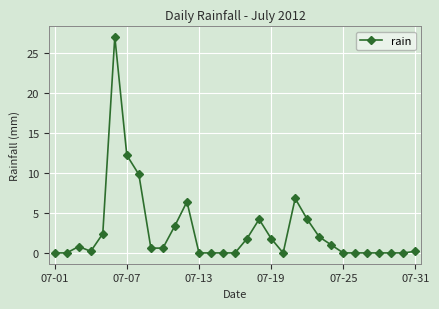

What is the difference between the second highest and second lowest values?

12.2